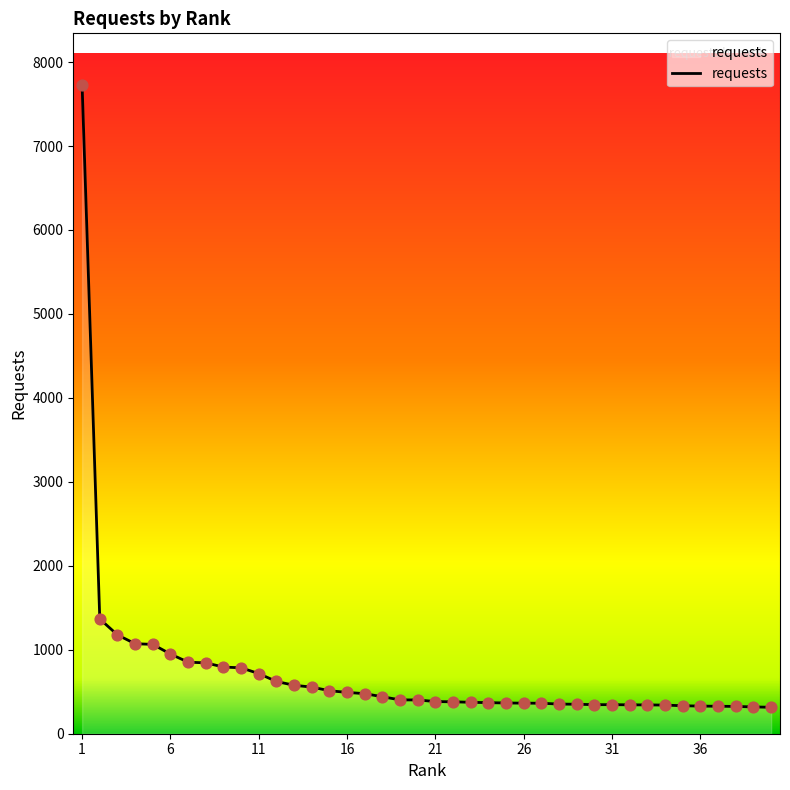

What is the difference between the maximum and minimum values?

7409